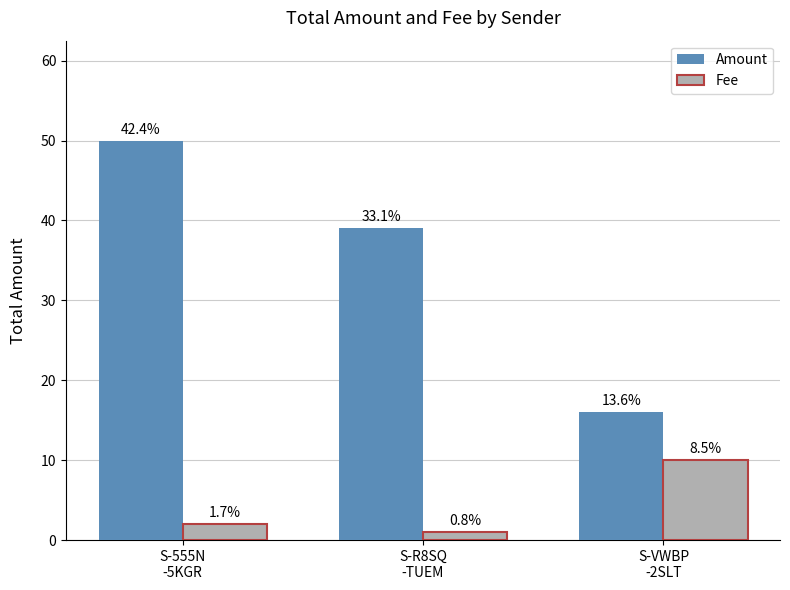

What are all the series names shown in the legend?

Amount, Fee